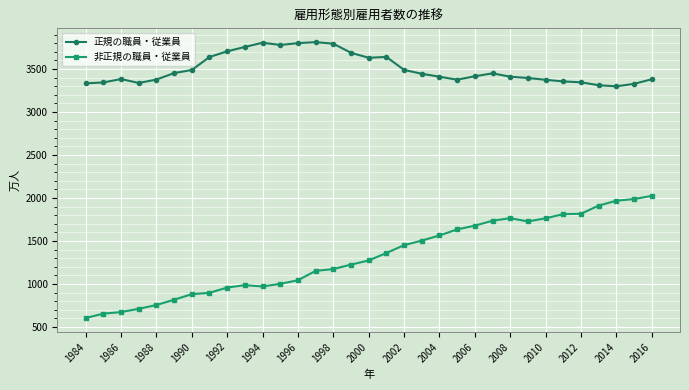

Rank the series by their average value, from highest to lowest.

正規の職員・従業員, 非正規の職員・従業員